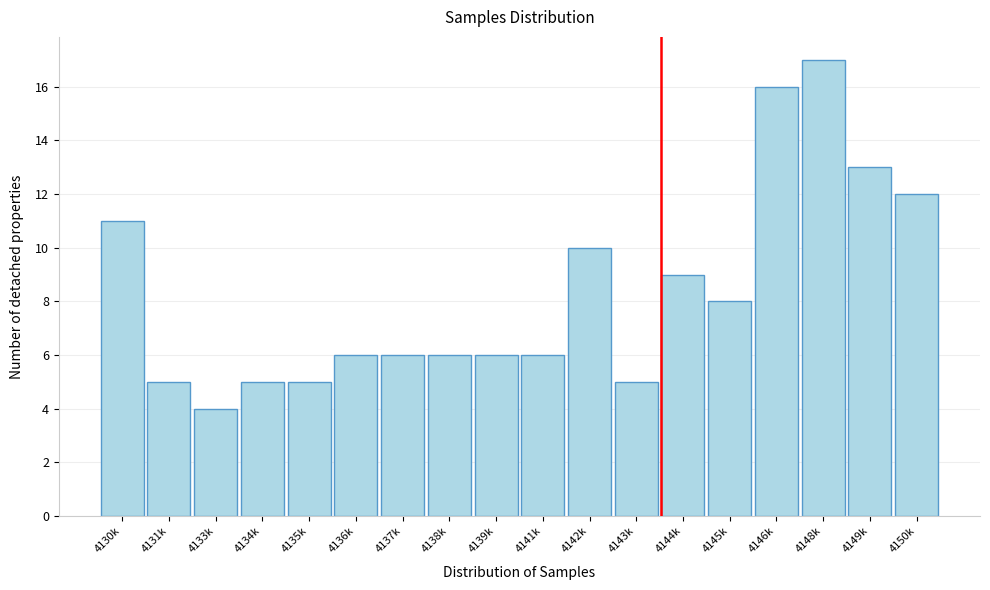

Reading right to left, extract all data points from this chart.

12	13	17	16	8	9	5	10	6	6	6	6	6	5	5	4	5	11